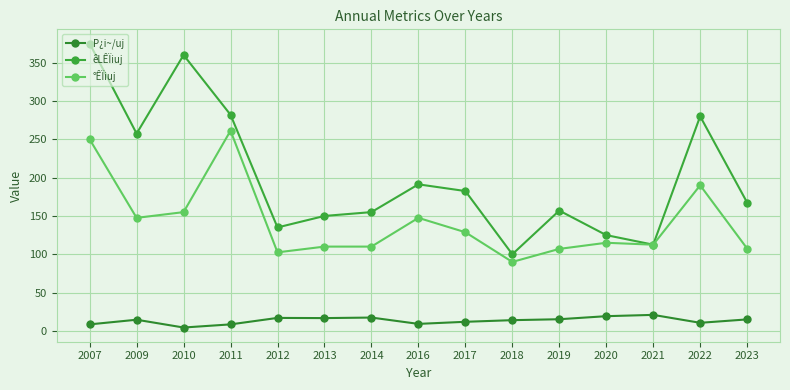

What is the sum of all °ÊÏiuj values?

2134.5